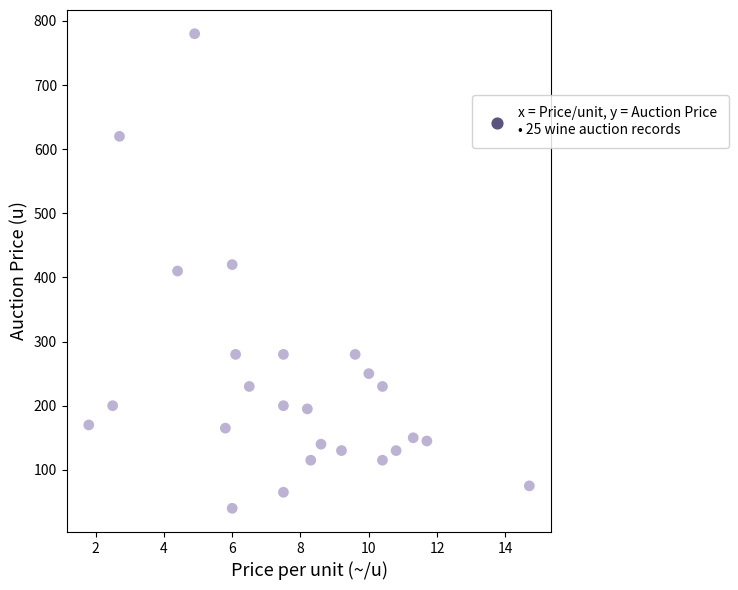

What is the range of Y values (max minus min)?

740